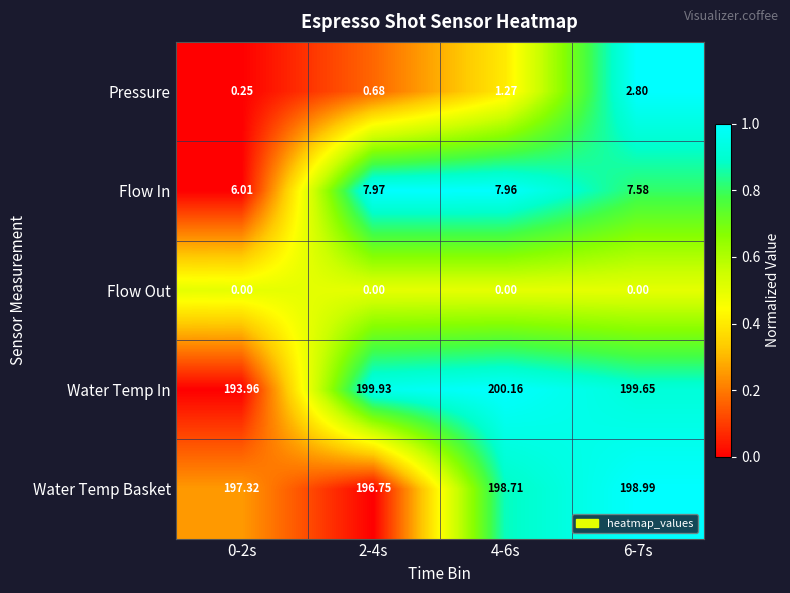

Which series has the largest total across all categories?

Water Temp In